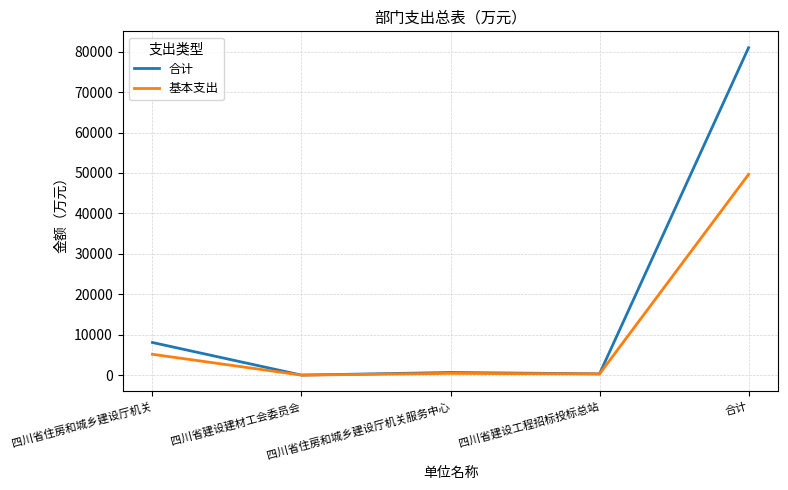

What is the spread (max minus min) of values at 合计?

31324.7